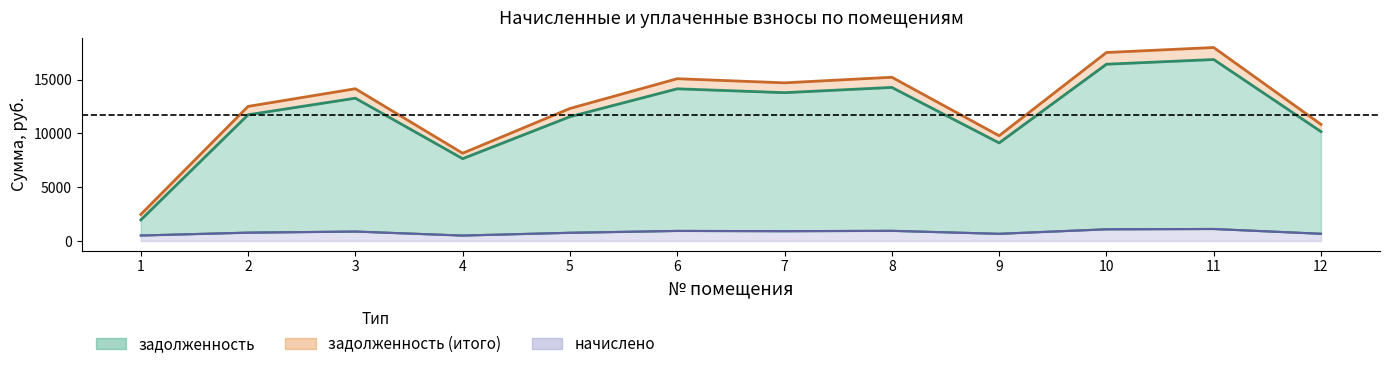

Which category has the lowest value across all series?

4